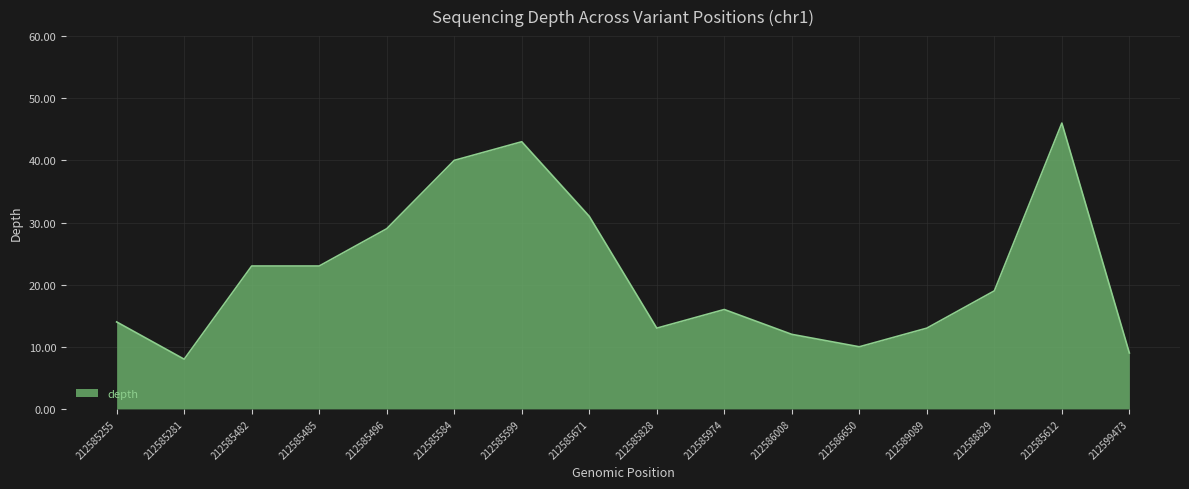

At which category does the chart reach its minimum across all series?

212585281